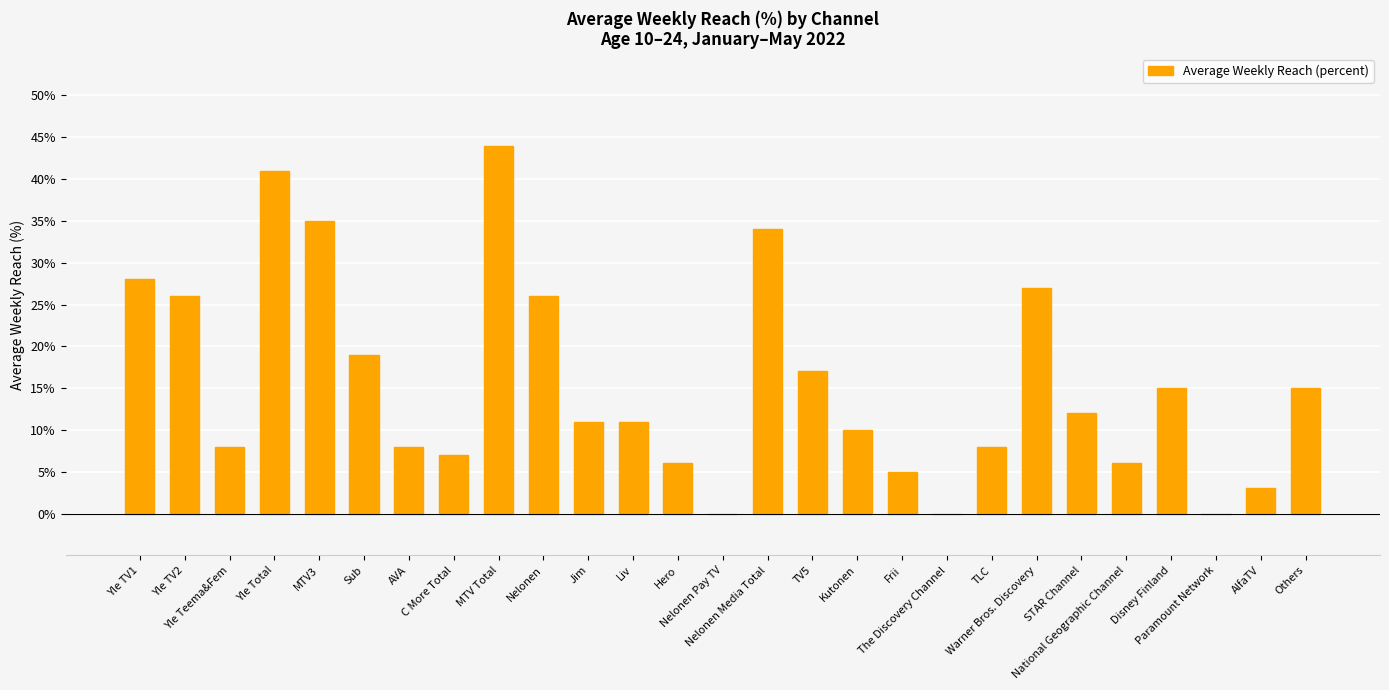

Which label corresponds to the largest value in the chart?

MTV Total